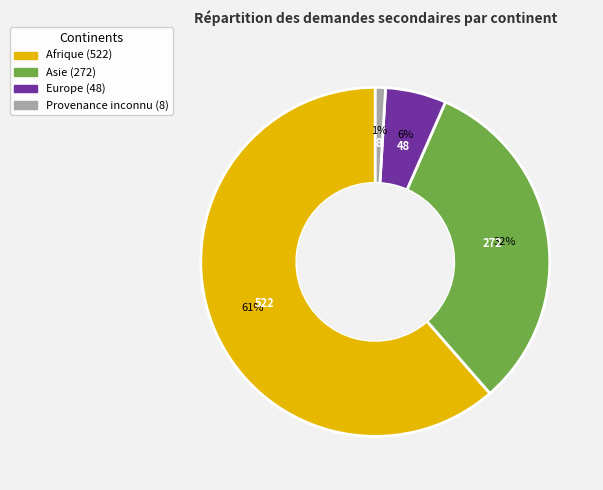

Does any single category account for the majority?

Yes